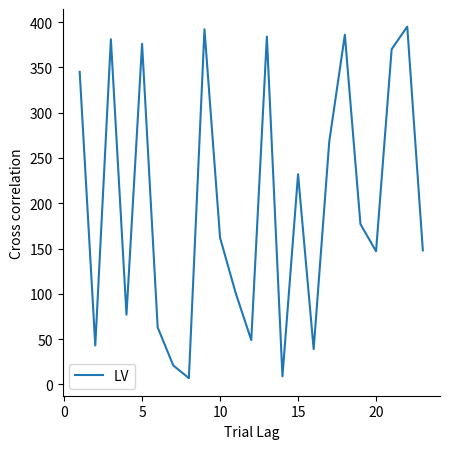

What is the maximum value shown in the chart?

395